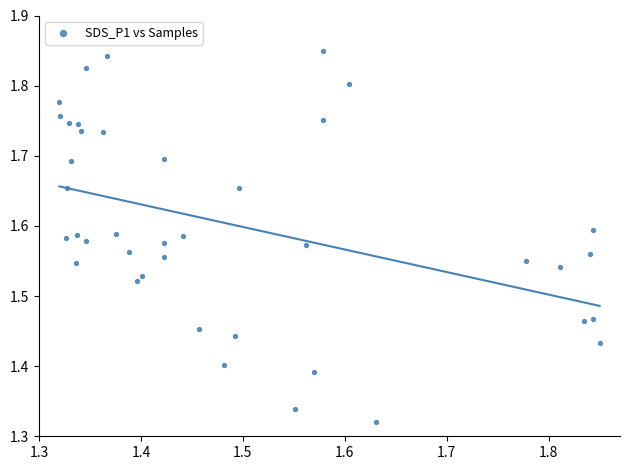

What is the range of Y values (max minus min)?

0.5